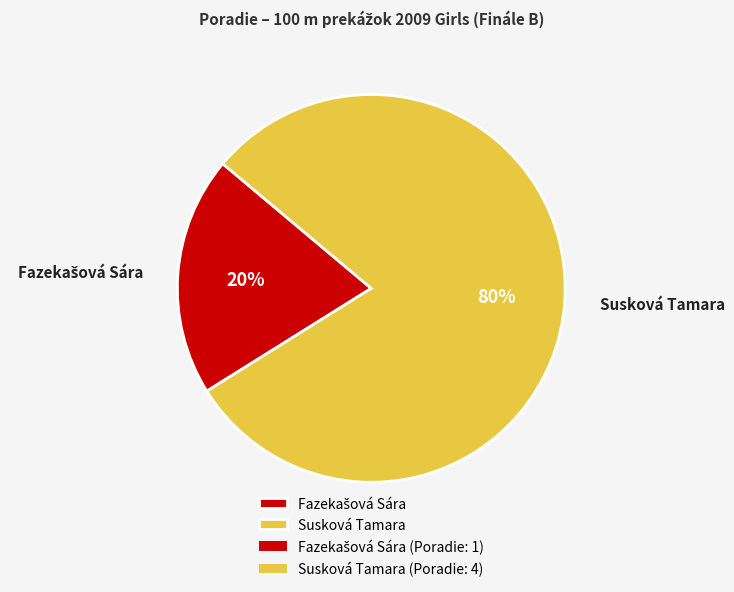

Which slice represents more than half of the pie?

Susková Tamara